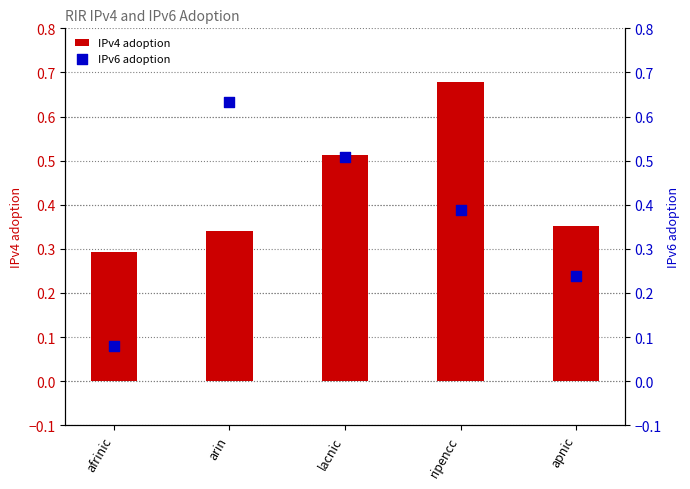

What are all the series names shown in the legend?

IPv4 adoption, IPv6 adoption